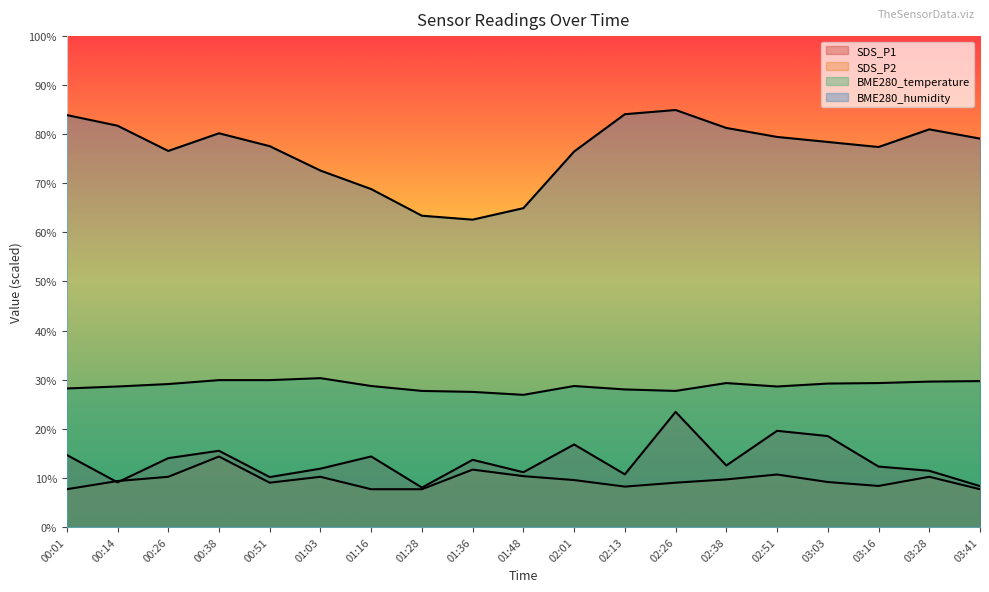

What are all the series names shown in the legend?

SDS_P1, SDS_P2, BME280_temperature, BME280_humidity